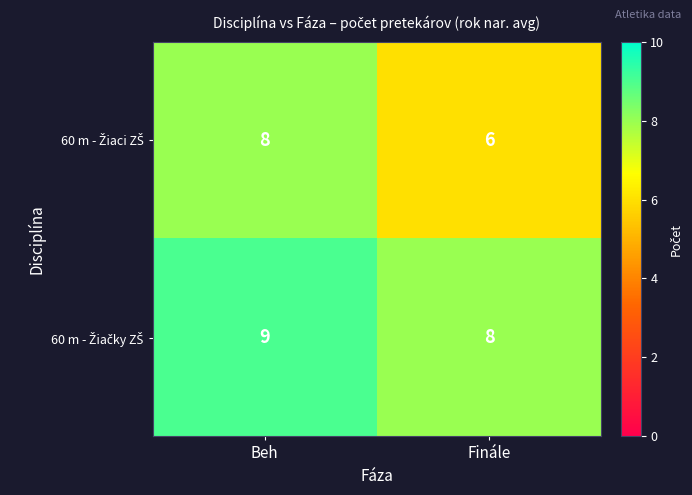

What is the maximum value shown in the chart?

9